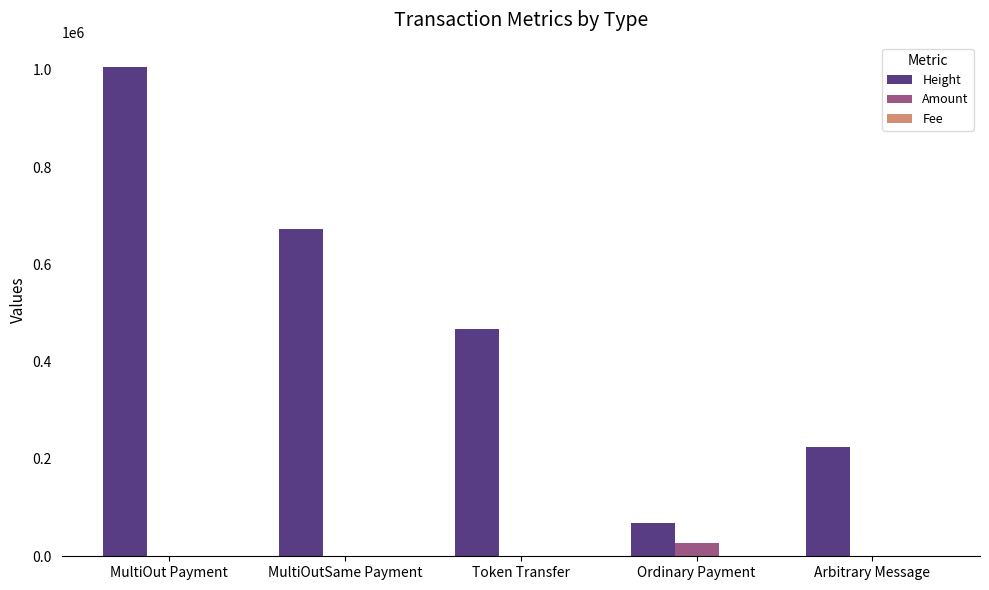

At which label is Height closest to 537045?

Token Transfer